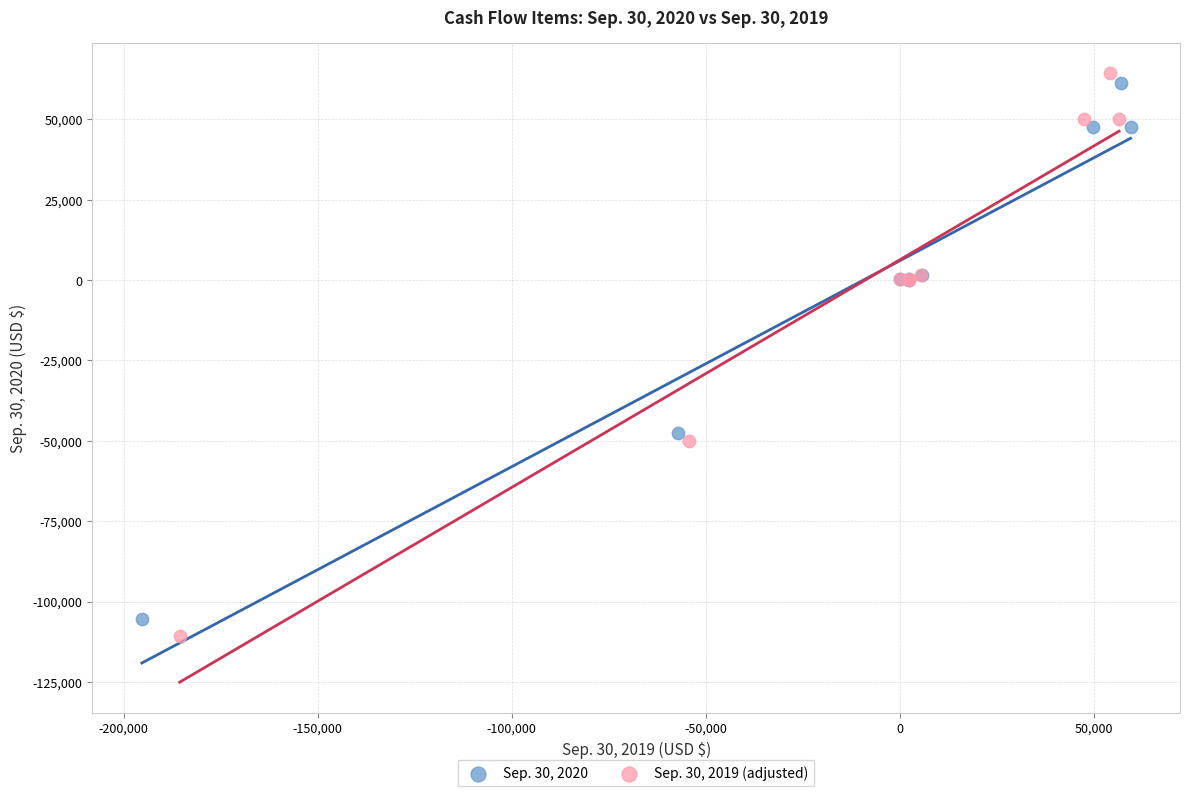

Which series has the largest Y range (max minus min)?

Sep. 30, 2019 (adjusted)